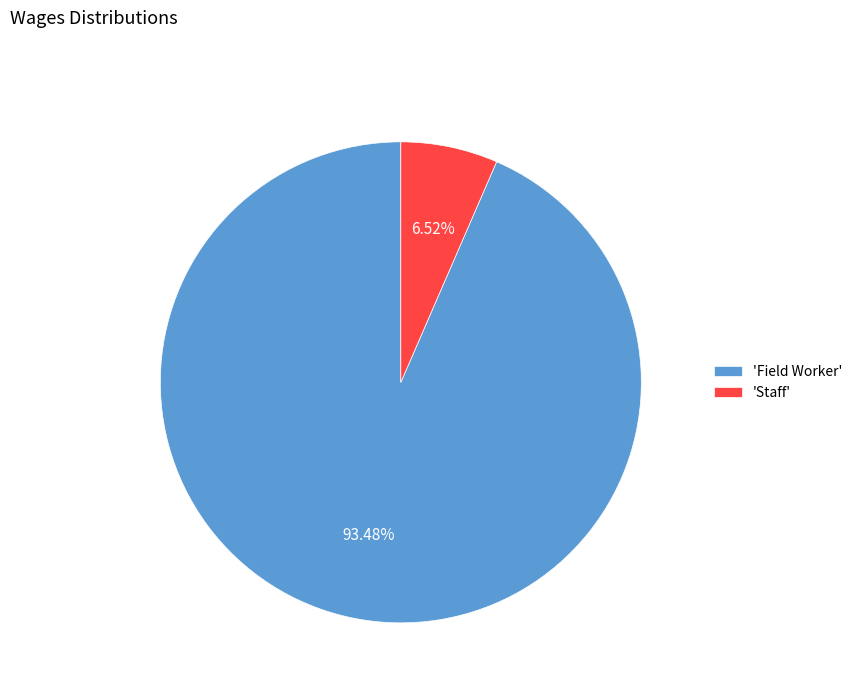

Is there any slice that represents more than half of the pie?

Yes